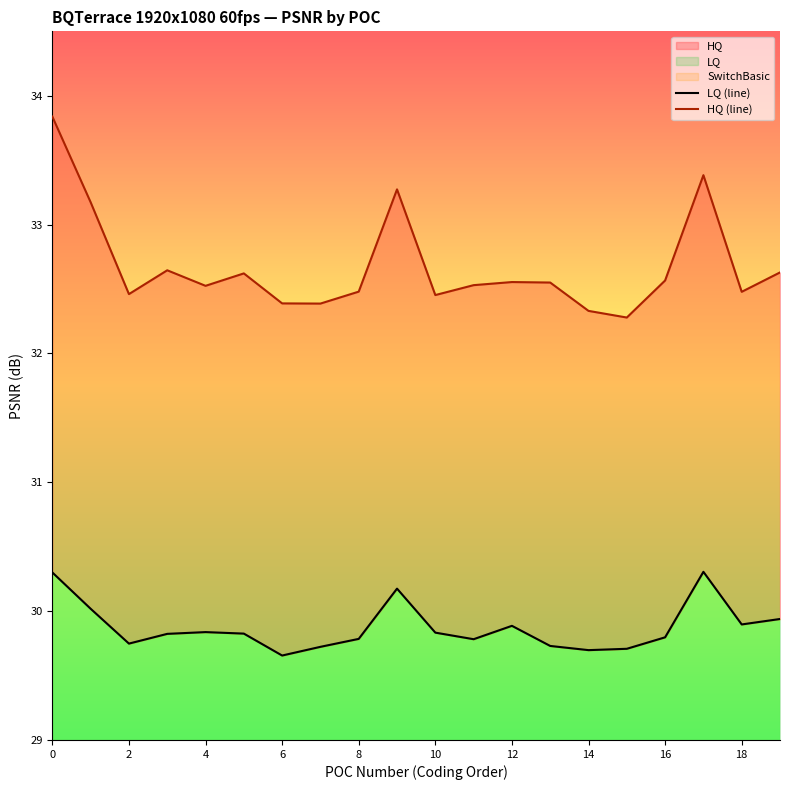

What is the label of the 15th point from the left?

14